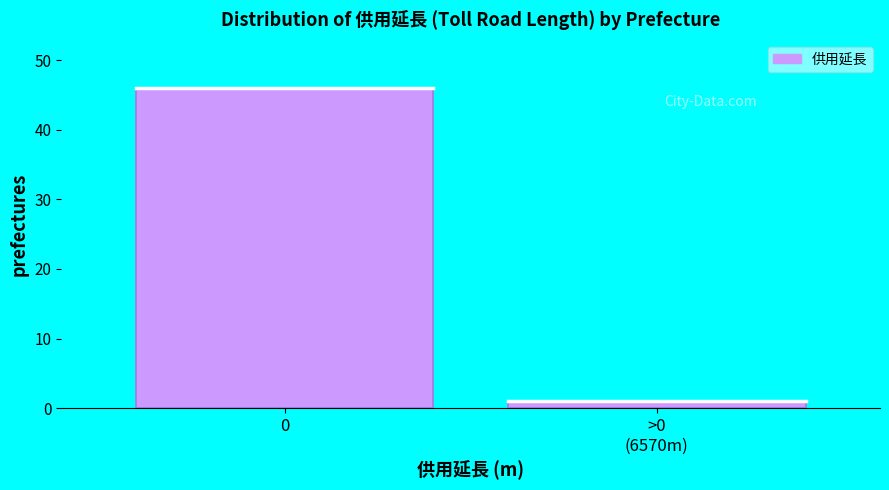

Reading left to right, list all the values displayed in this chart.

46	1